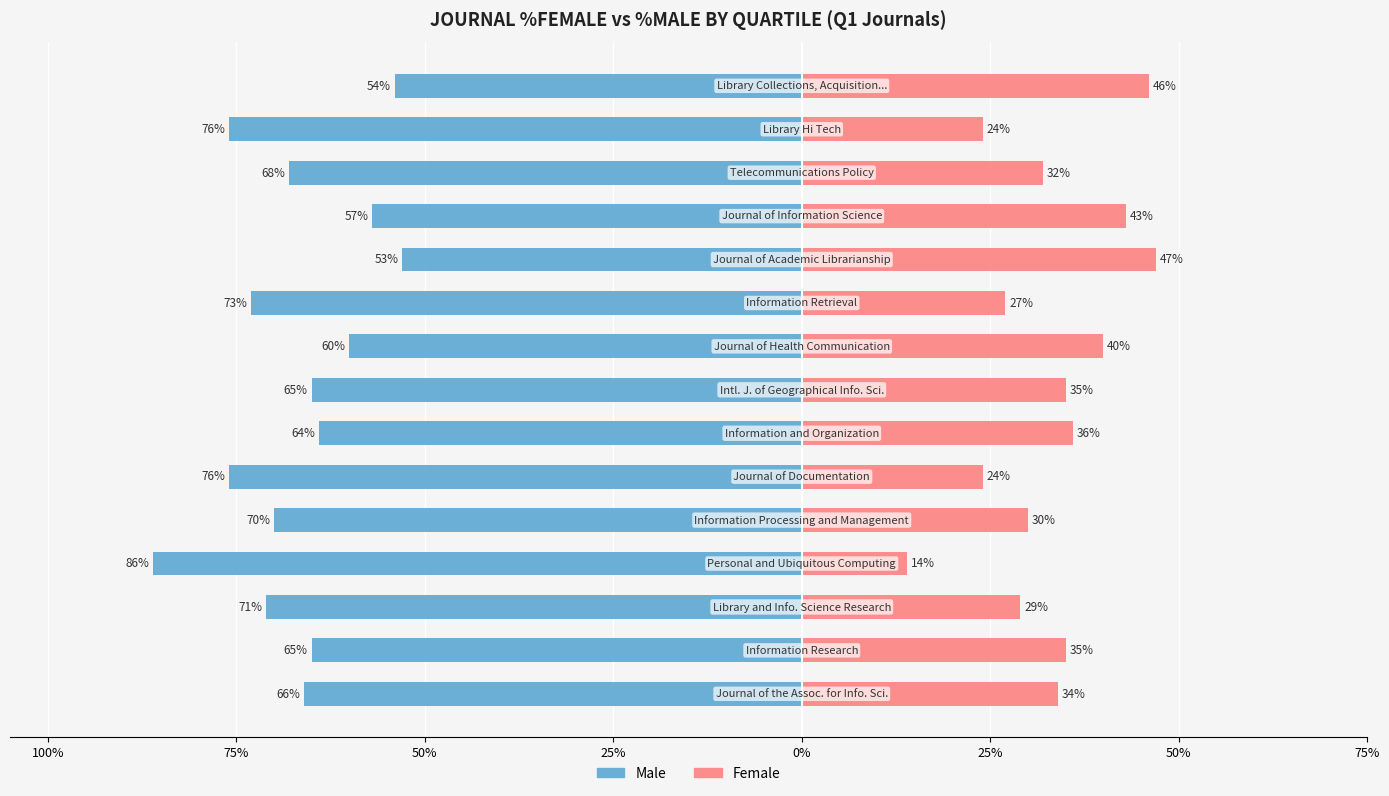

Reading left to right, what are all the values shown in this chart?

Male: -66	-65	-71	-86	-70	-76	-64	-65	-60	-73	-53	-57	-68	-76	-54
Female: 34	35	29	14	30	24	36	35	40	27	47	43	32	24	46